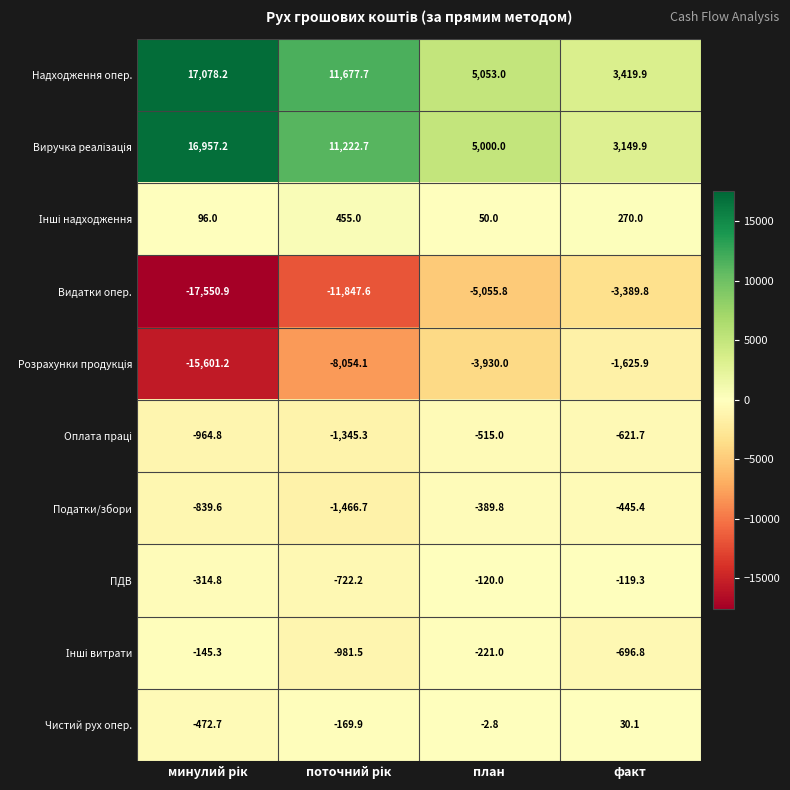

What value does the ПДВ series have at план?

-120.0